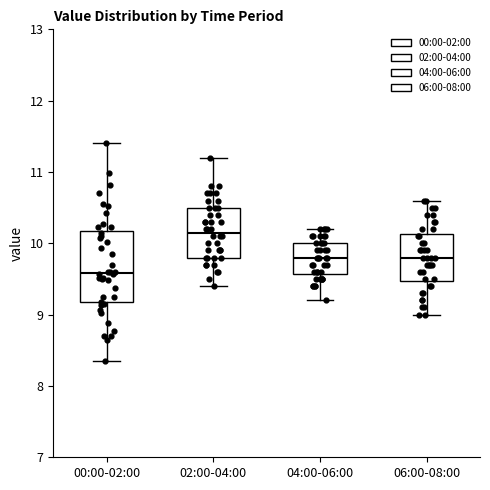

Reading left to right, read every box against the y-axis: the position of its median line, the range the box covers, and the ends of its whiskers. The values are not printed on the chart, so give them approximately, as read against the axis.

00:00-02:00: median 9.6, box 9.2 to 10.2, whiskers 8.4 to 11.4
02:00-04:00: median 10.2, box 9.8 to 10.5, whiskers 9.4 to 11.2
04:00-06:00: median 9.8, box 9.6 to 10.0, whiskers 9.2 to 10.2
06:00-08:00: median 9.8, box 9.5 to 10.1, whiskers 9.0 to 10.6